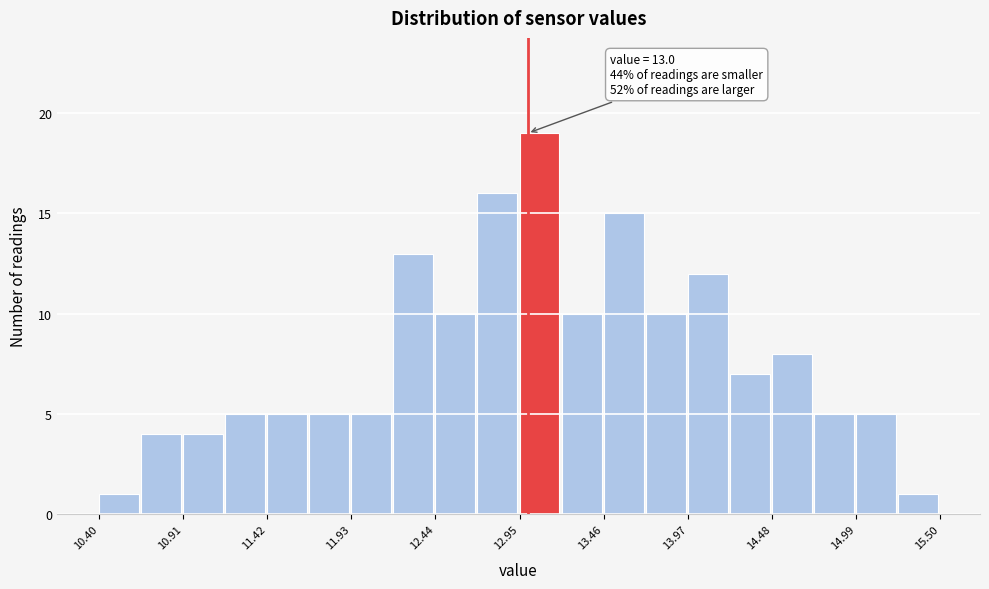

Read against the x-axis, roughly where is the centre of the tallest bar?

13.1